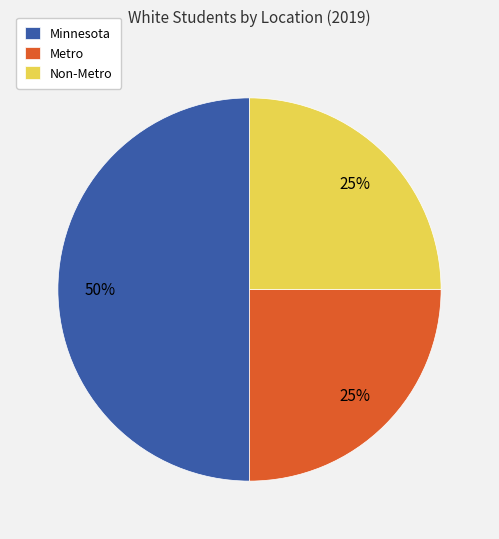

To the nearest percent, what is the combined percentage of Minnesota and Metro?

75%